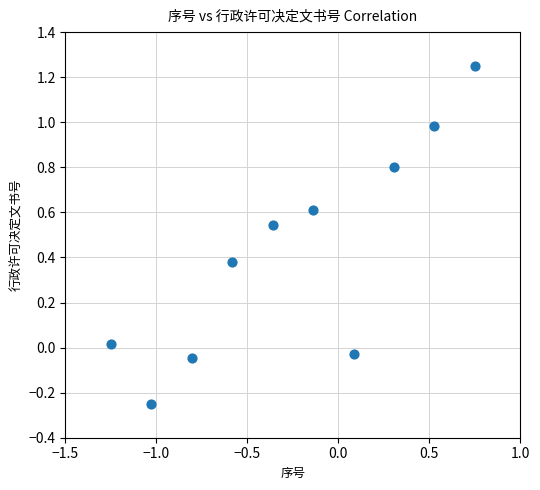

What is the range of X values (max minus min)?

2.0